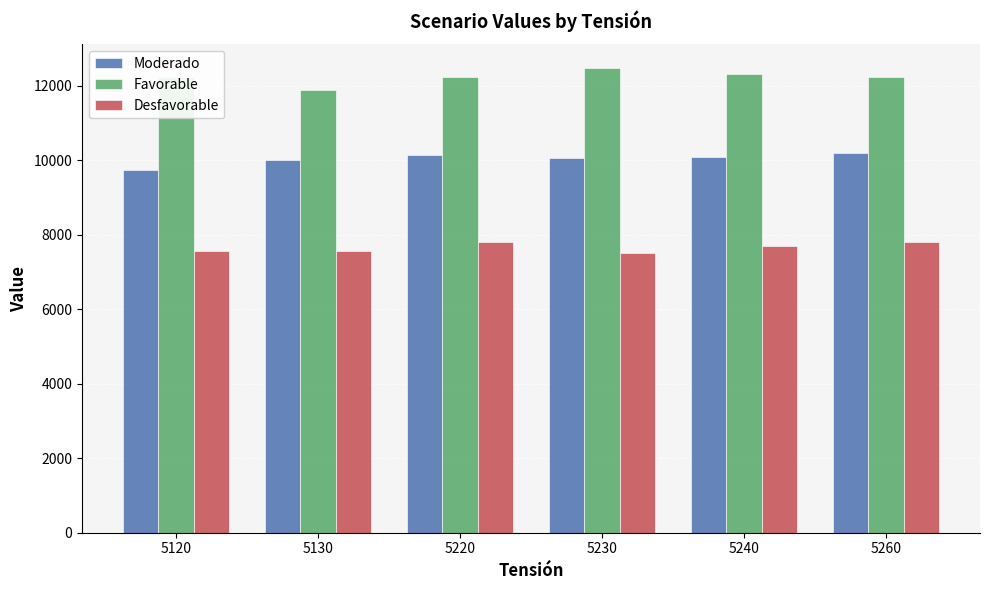

Rank the series at 5260 from lowest to highest value.

Desfavorable, Moderado, Favorable